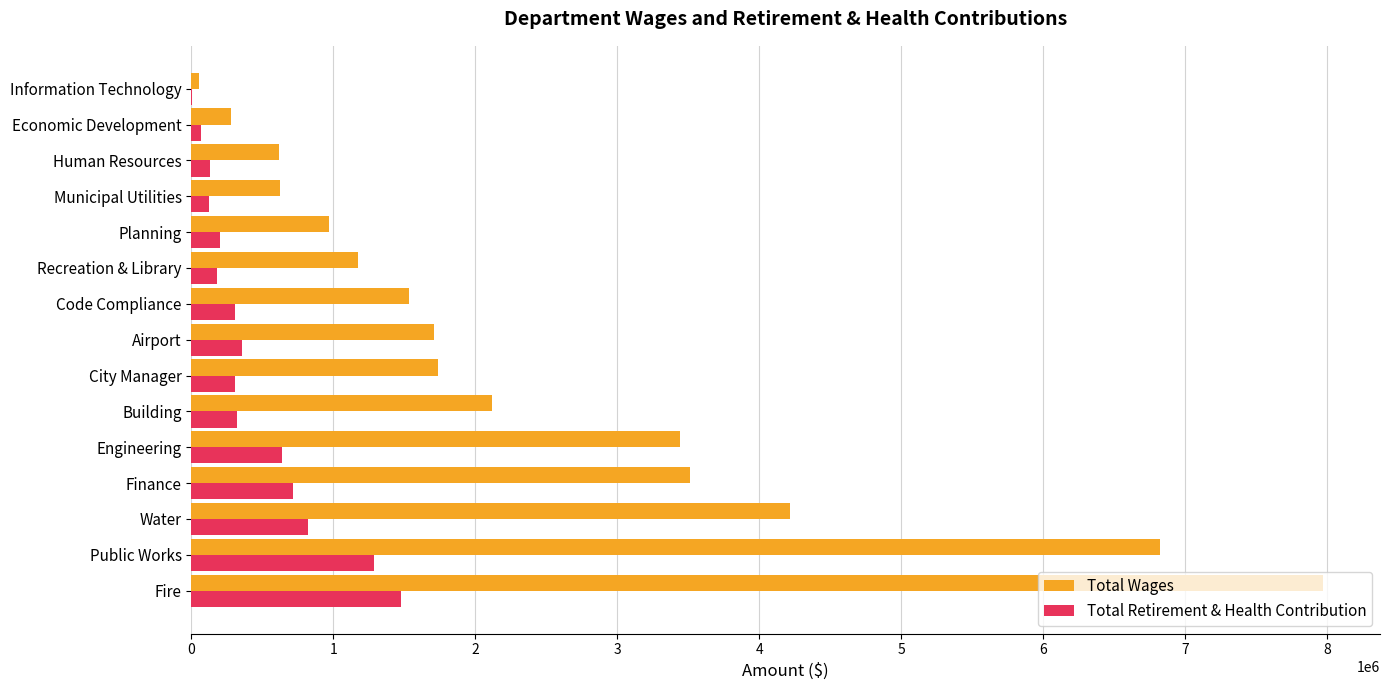

At which category does the chart reach its peak across all series?

Fire